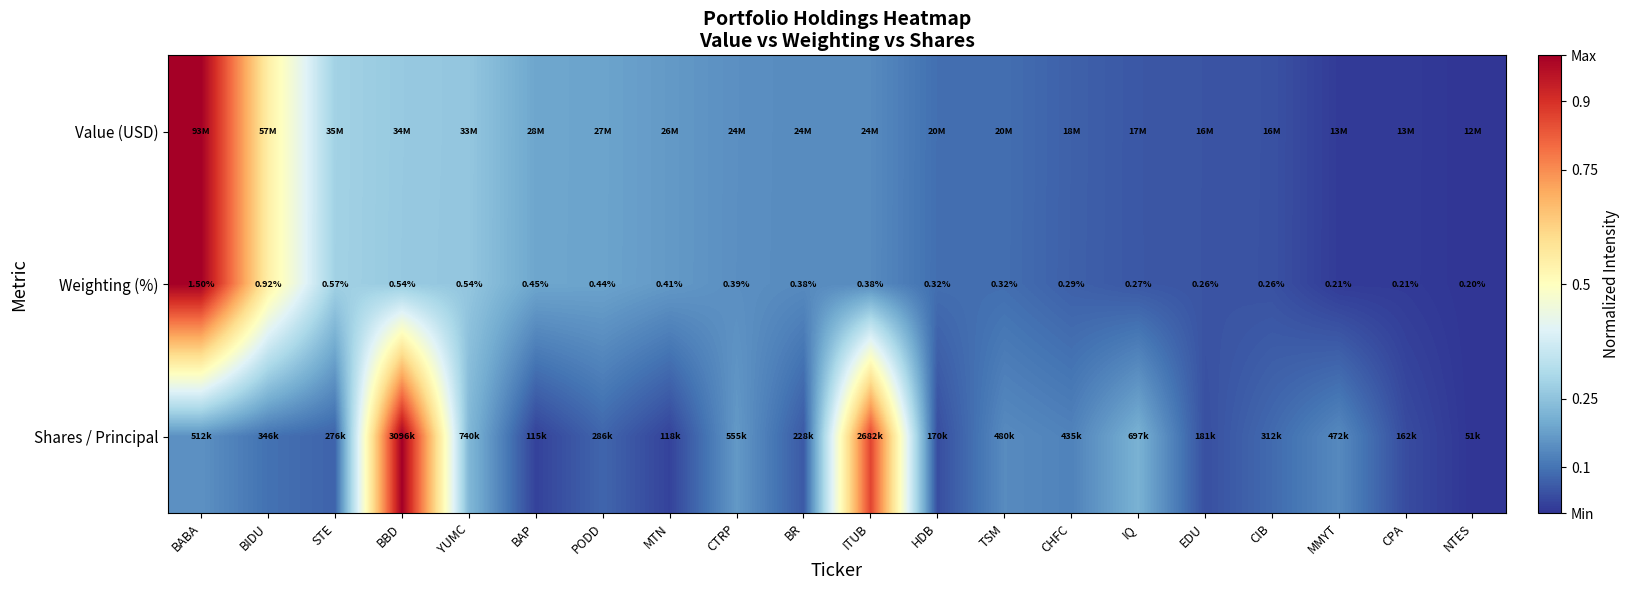

What is the difference between the highest and lowest values at BBD?

0.7